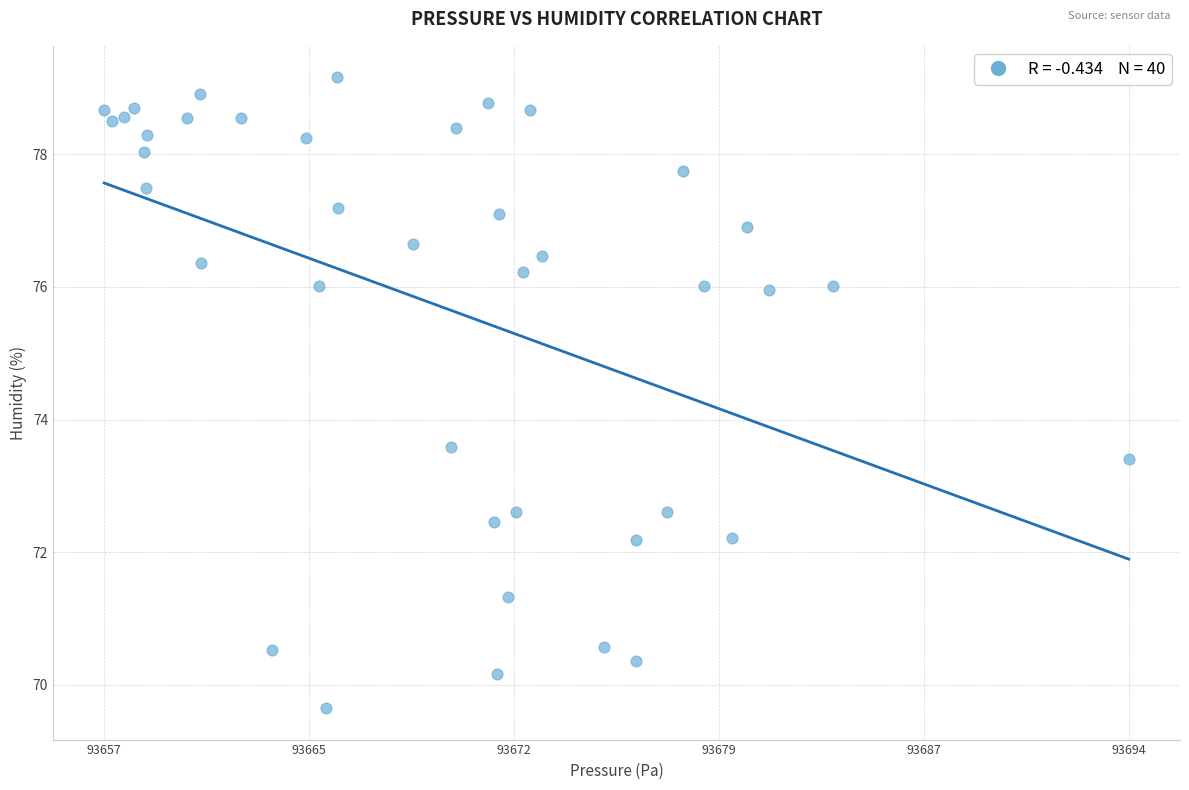

What is the range of X values (max minus min)?

37.2